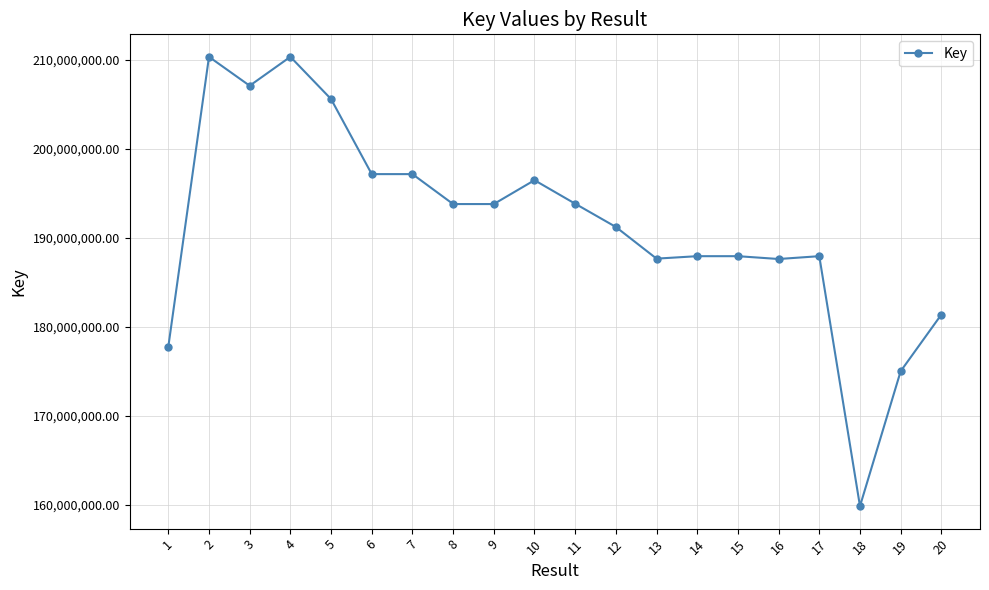

What is the sum of all values?

3830033672